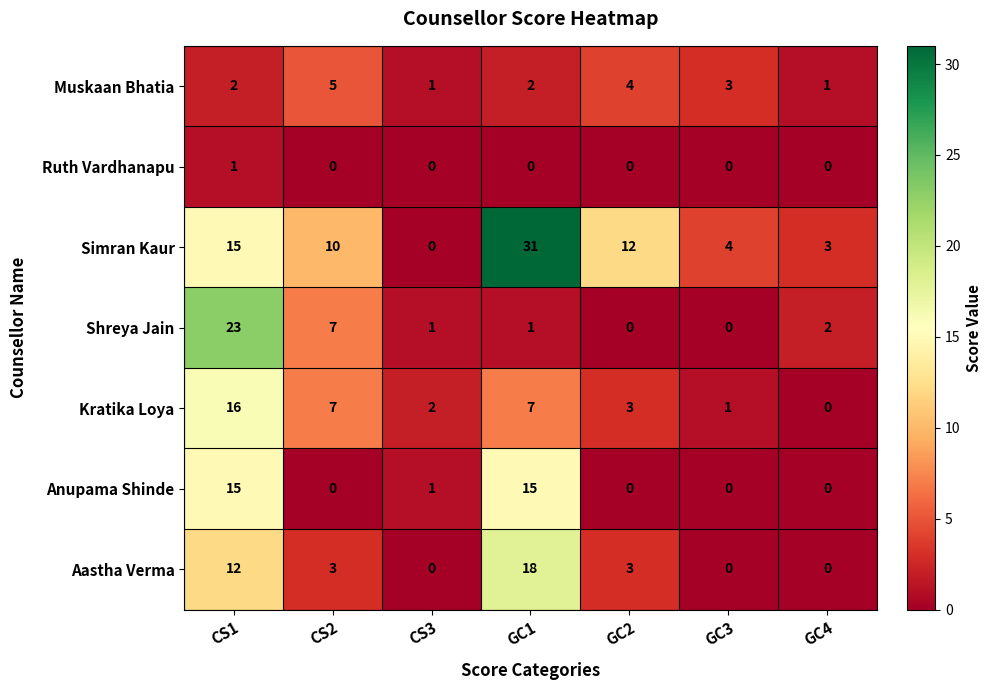

At which label does Aastha Verma first exceed 3?

CS1